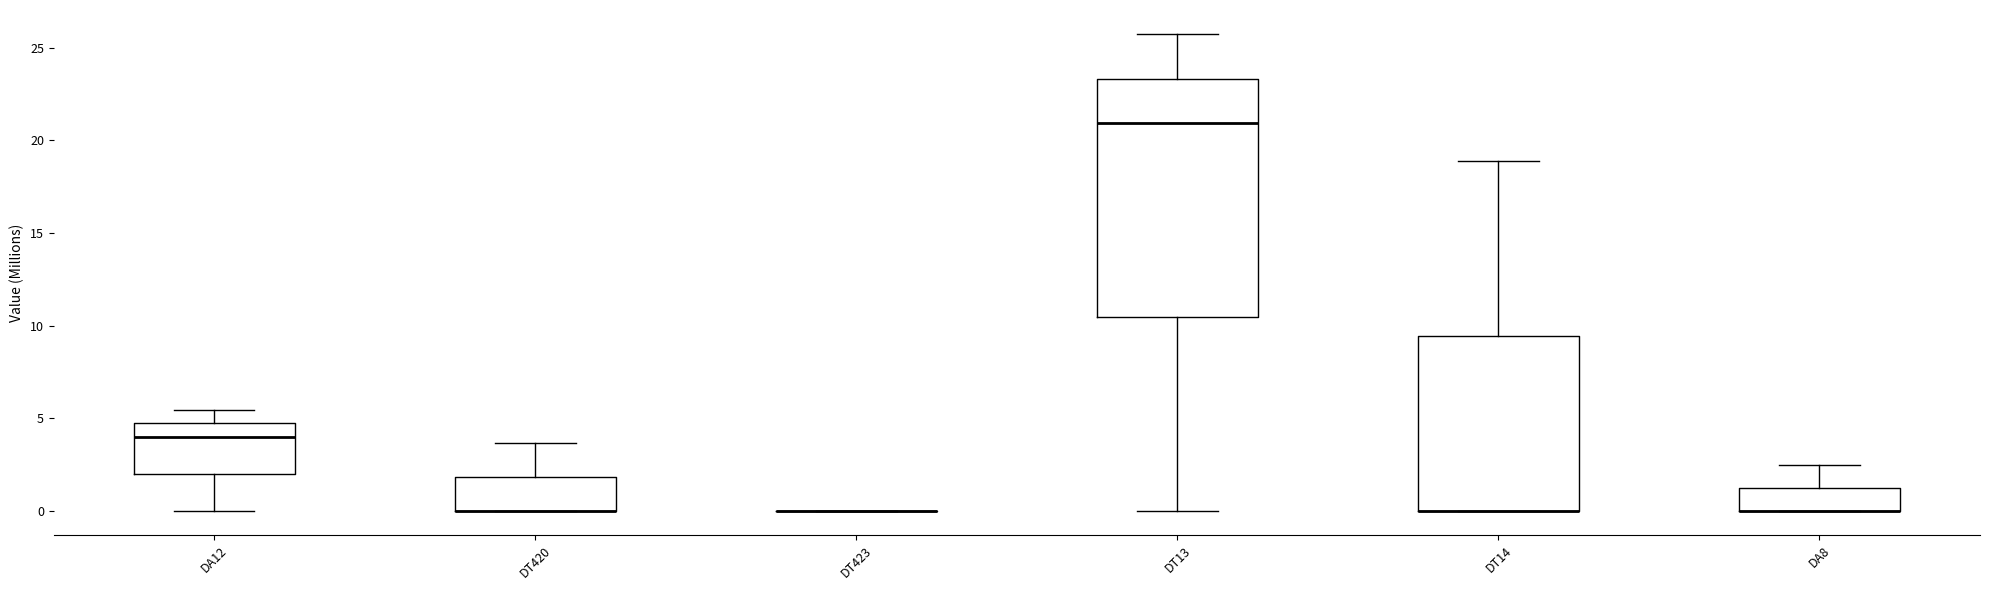

Comparing the boxes themselves (not the whiskers), which one is the tallest?

DT13